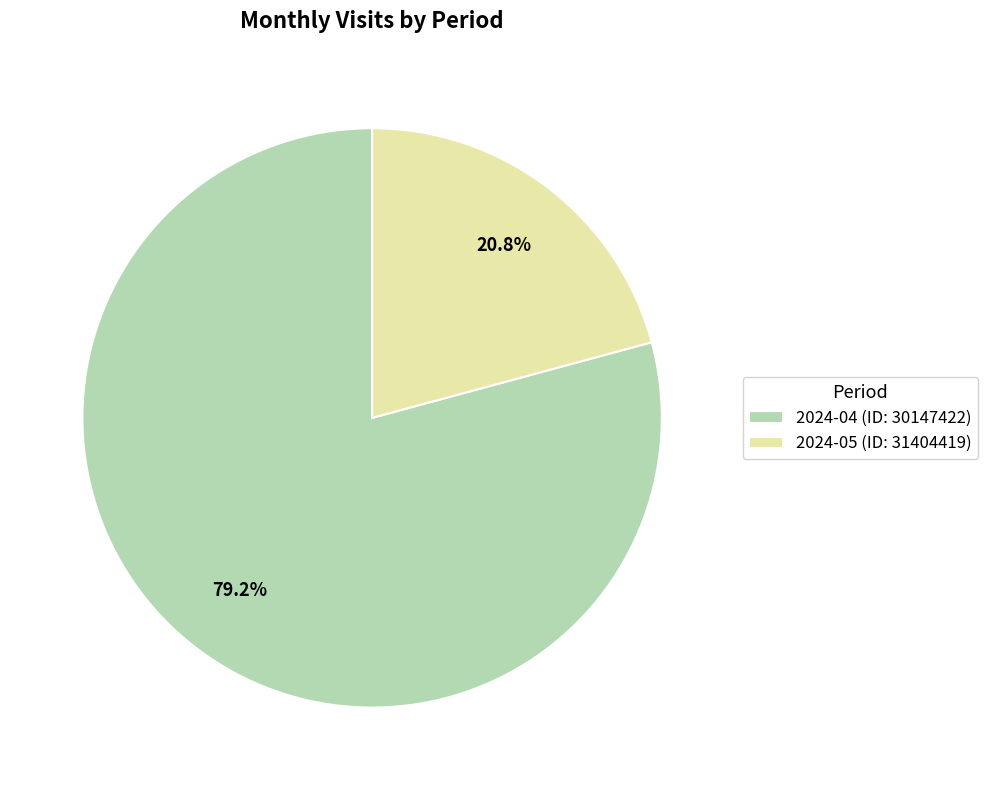

What is the majority slice?

2024-04 (ID: 30147422)